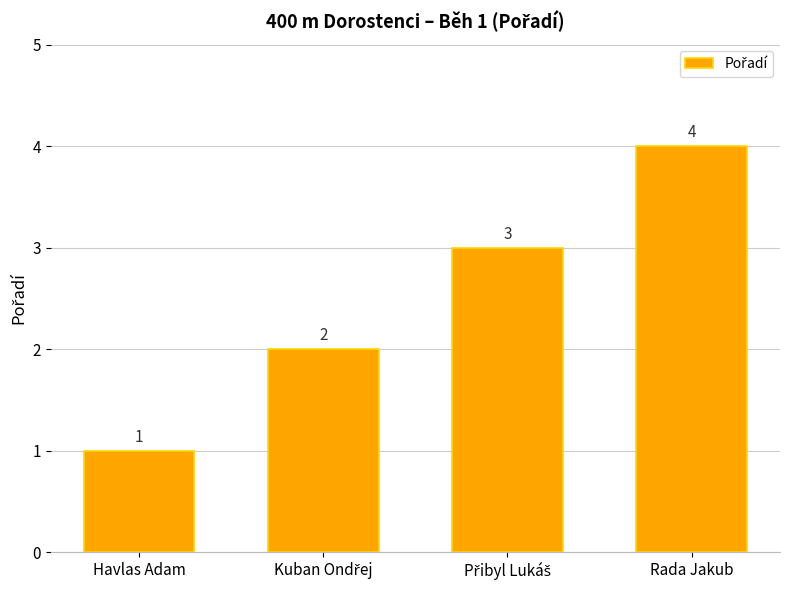

What is the change in value from Havlas Adam to Rada Jakub?

+3